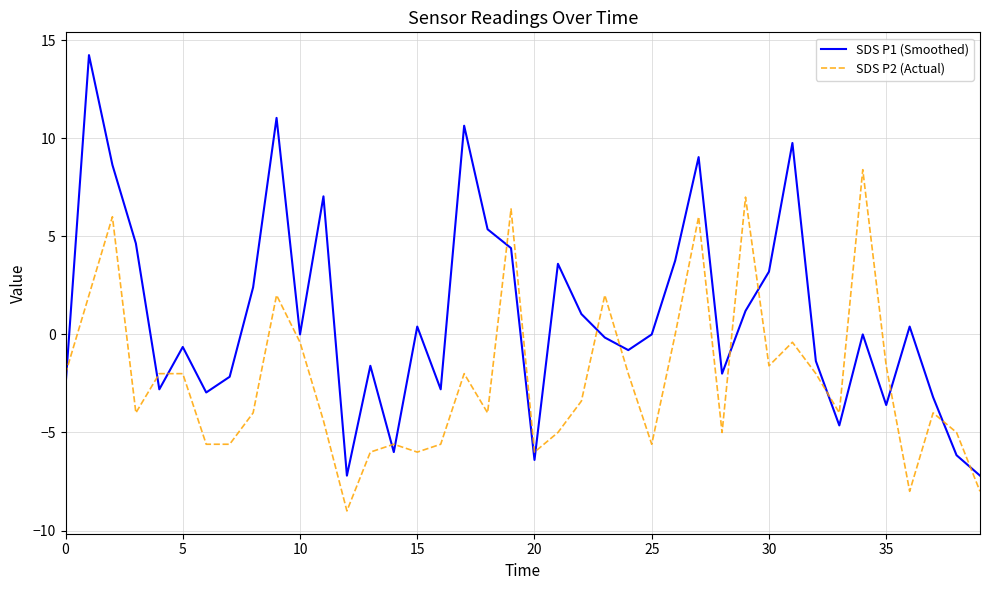

True or false: SDS P2 (Actual) and SDS P1 (Smoothed) intersect in this chart.

True